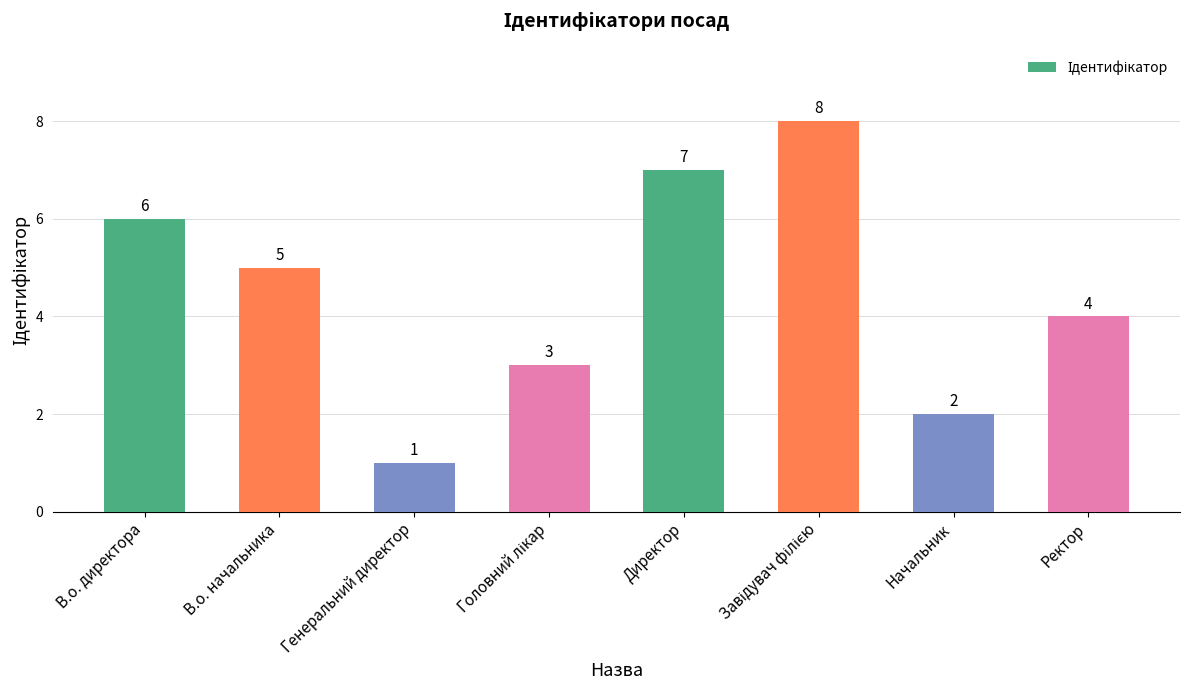

How many values are below 5?

4